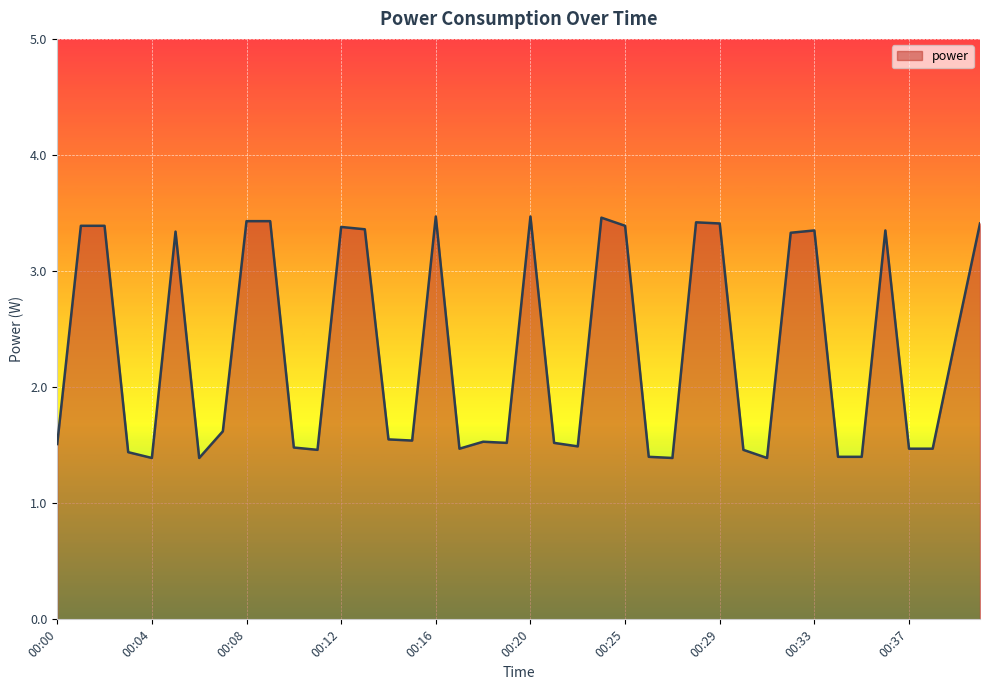

What is the difference between the maximum and minimum values?

2.1